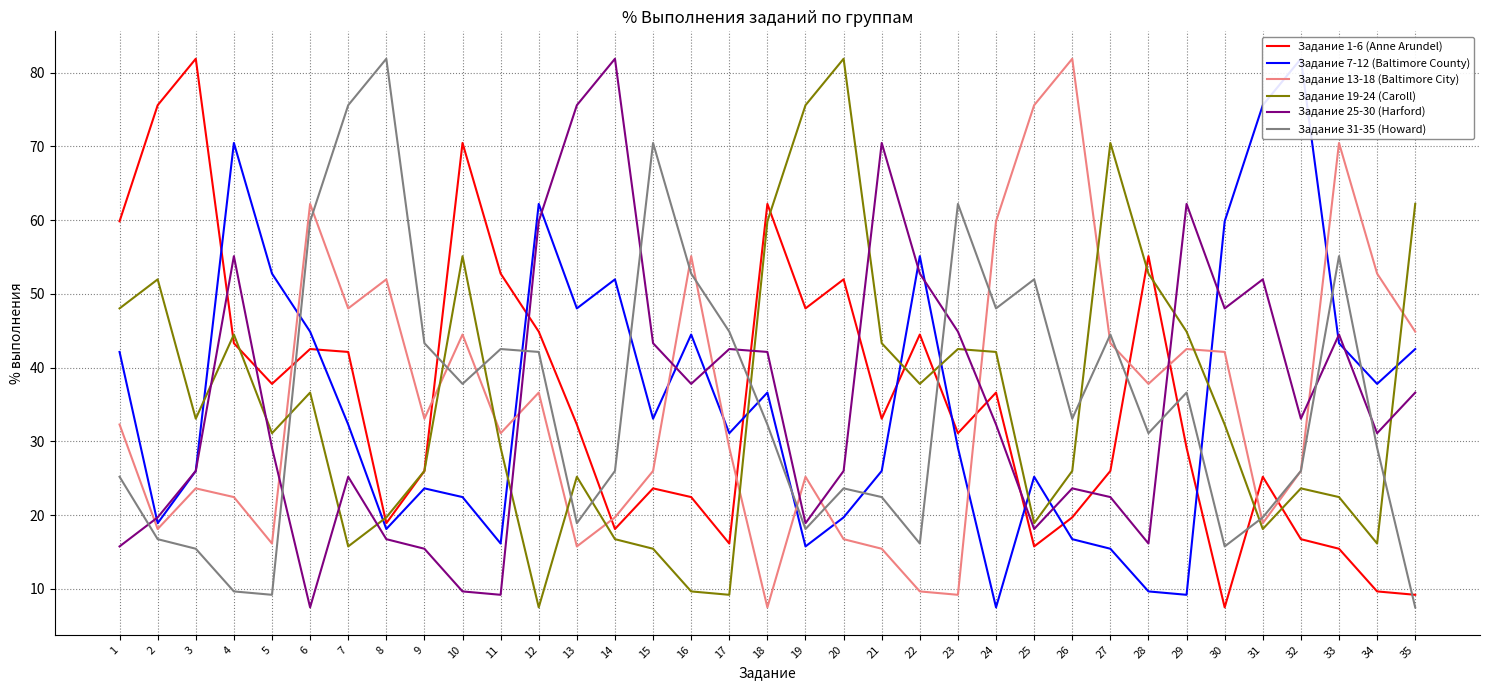

Which series changed the most between 4 and 20?

Задание 7-12 (Baltimore County)